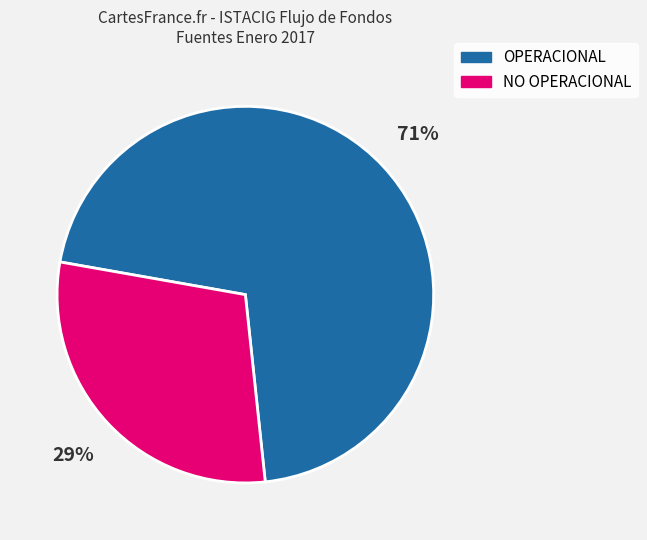

Does any single category account for the majority?

Yes